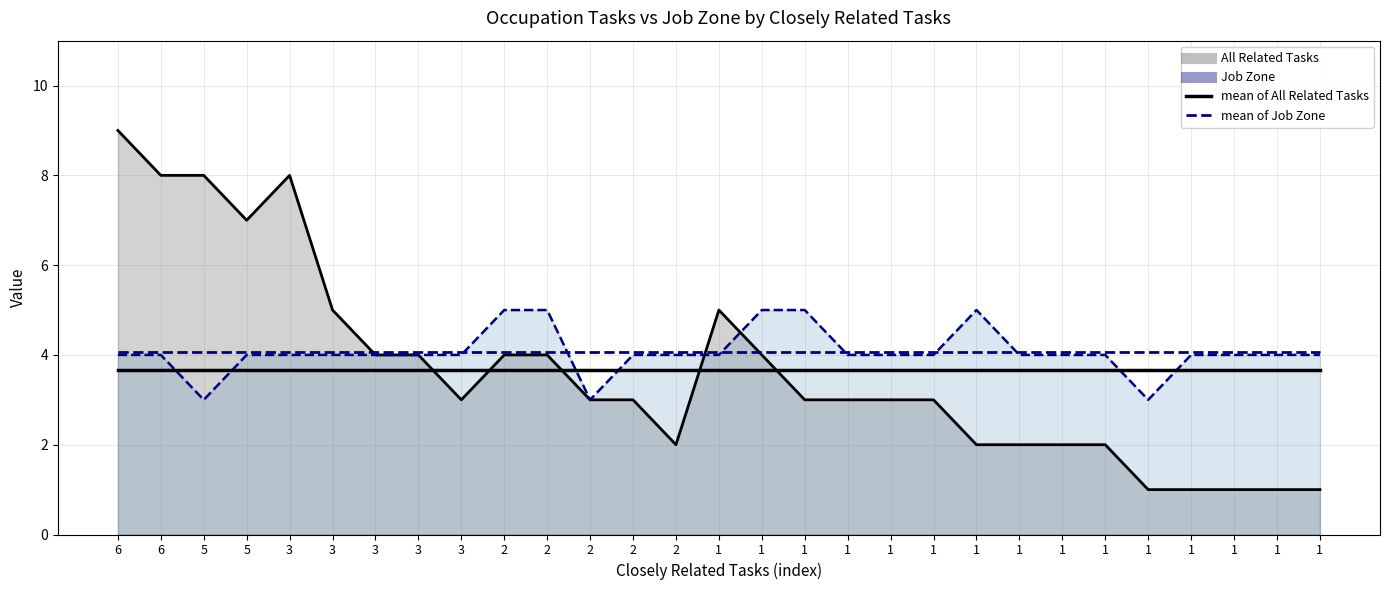

Which category has the lowest value across all series?

6